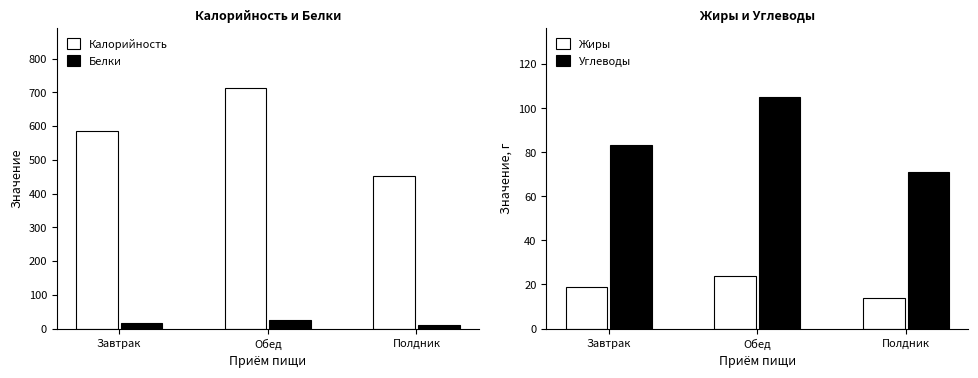

Which series has the largest total across all categories?

Калорийность